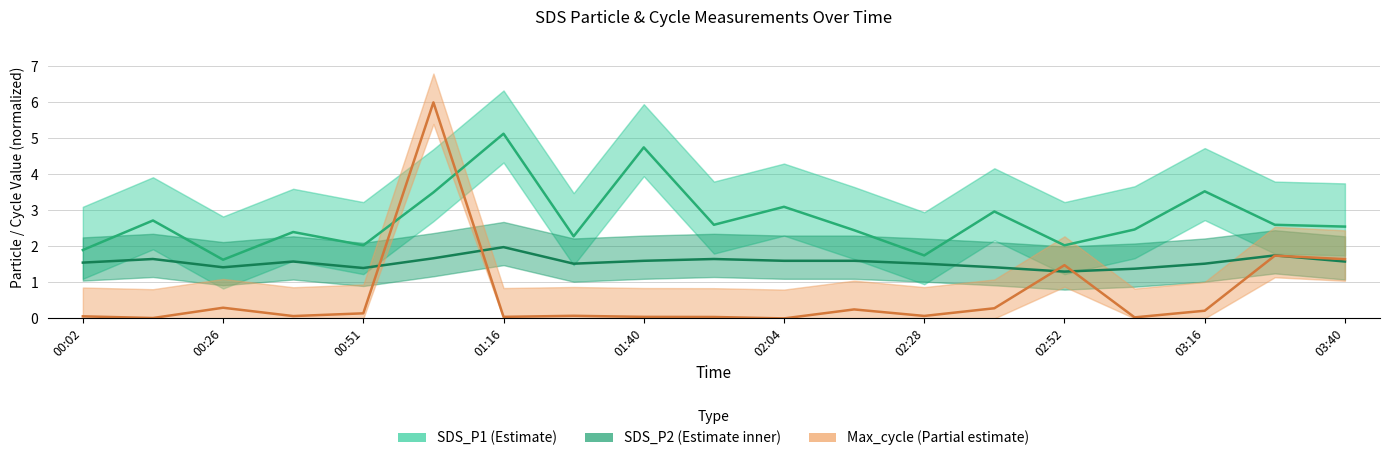

What position from the left is 00:02?

1